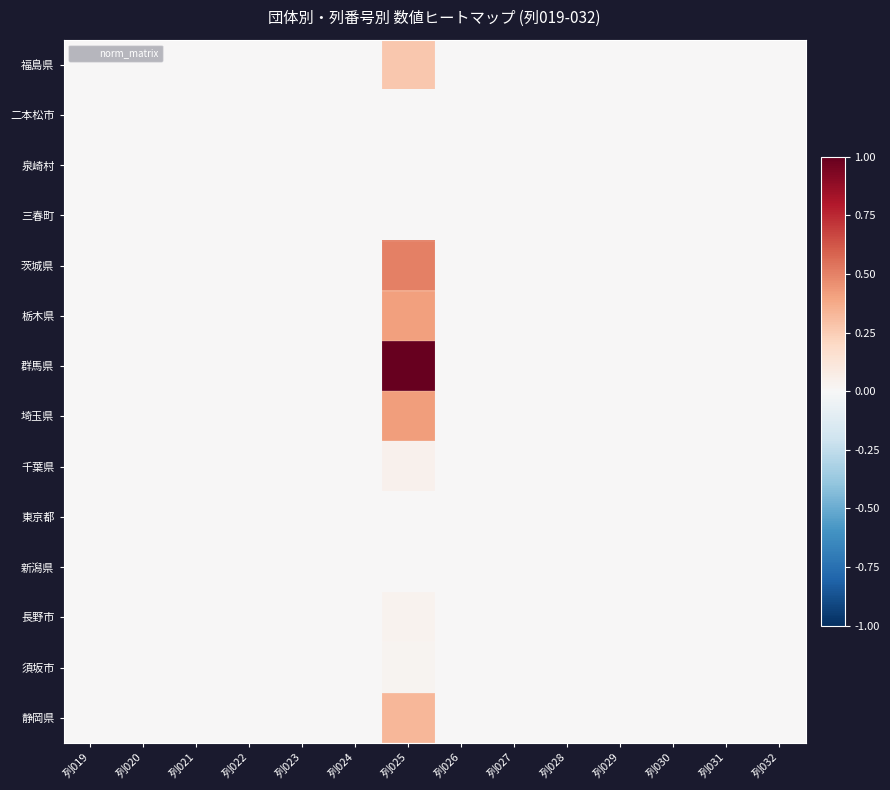

At which category is the sum across all series the highest?

列025